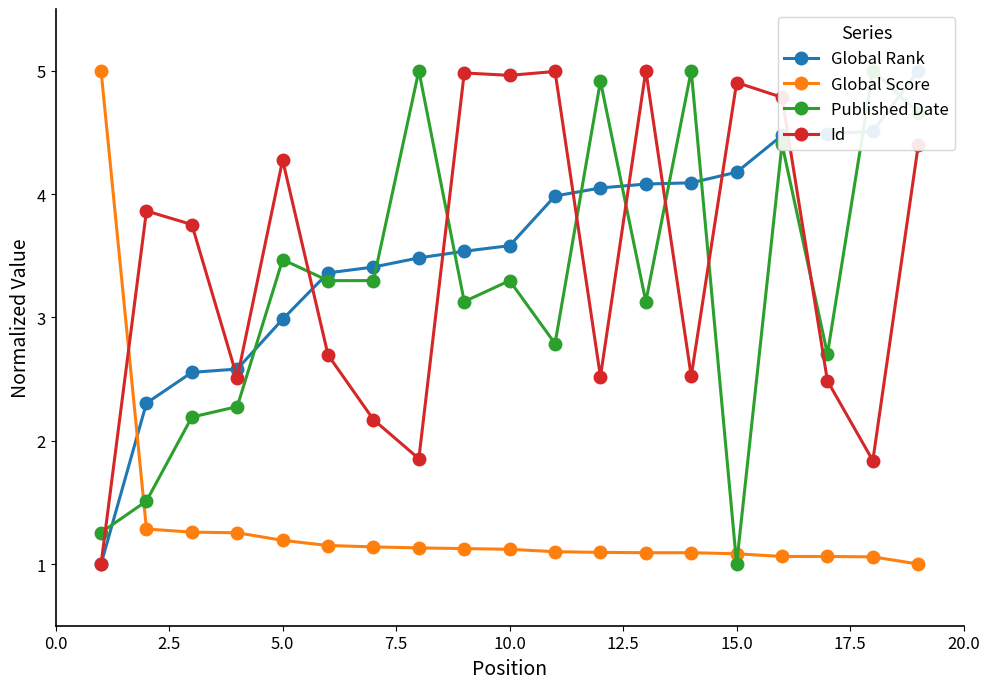

Is this an area chart (filled region under the line)?

No